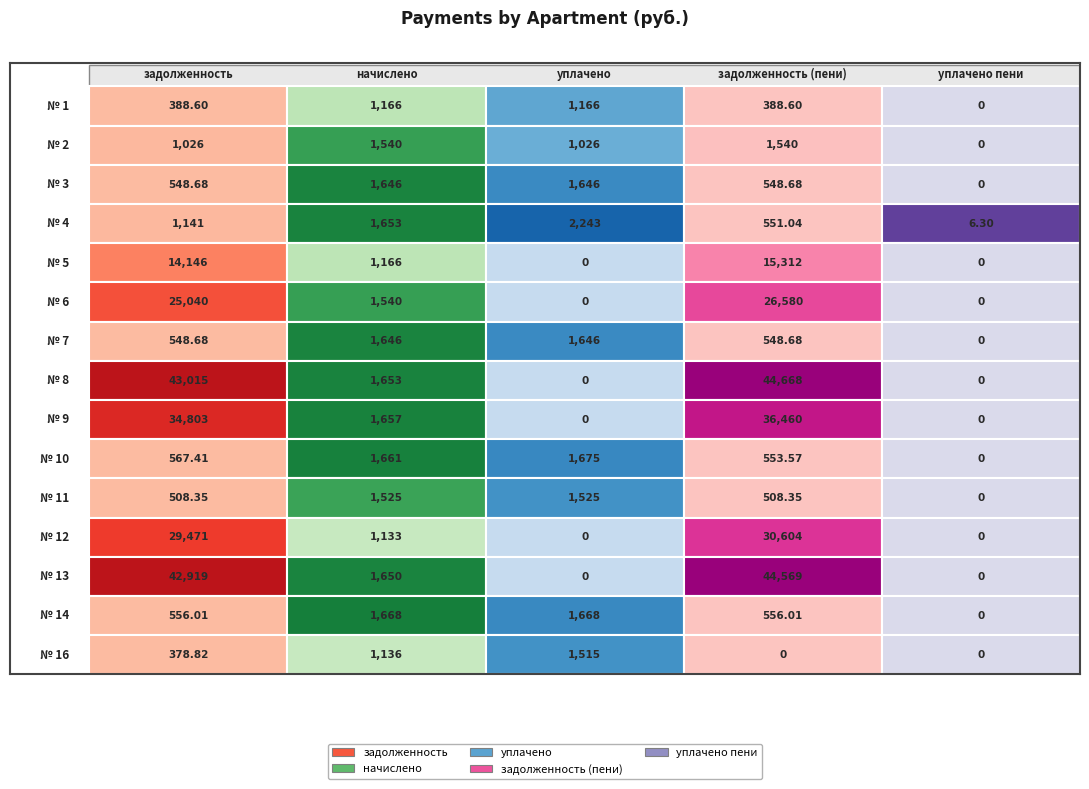

What is the greatest value displayed?

44667.9